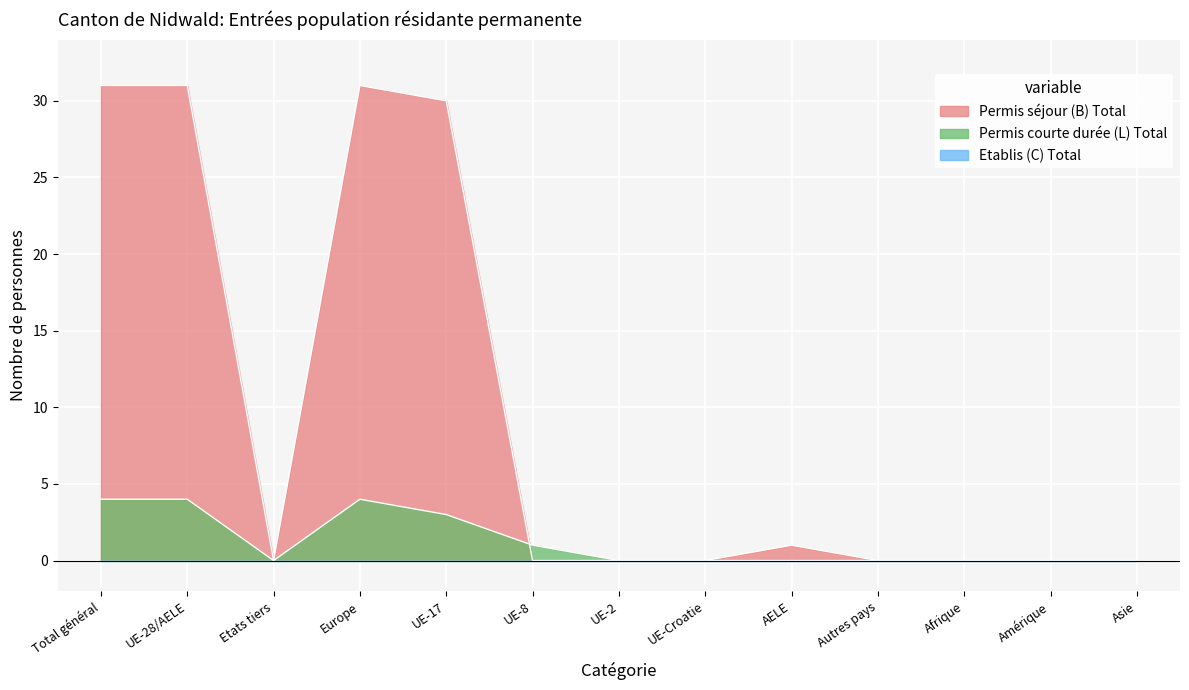

The Permis séjour (B) Total series shows 14 at Autres pays. True or false?

False